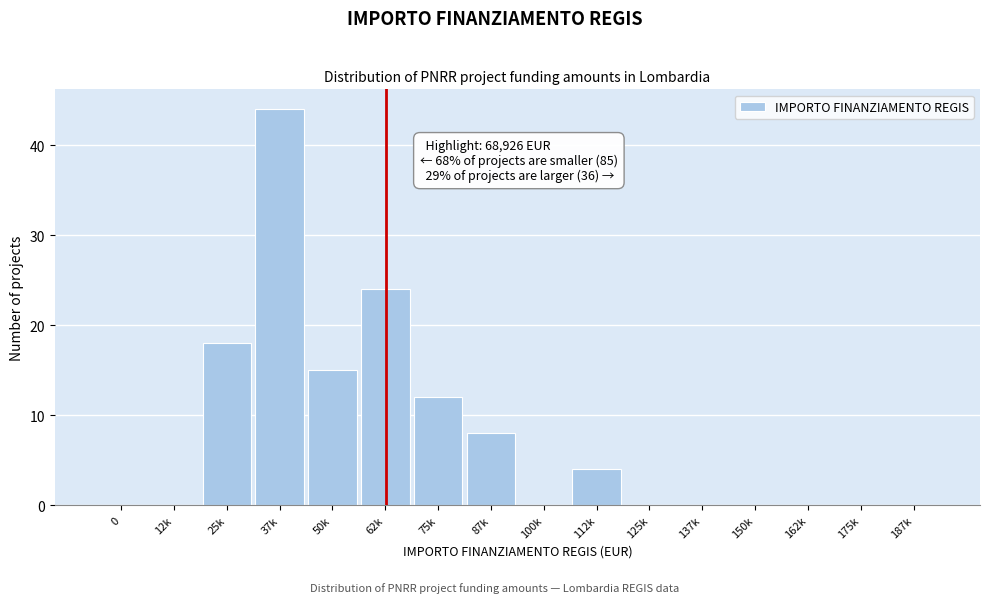

Reading left to right, what are all the values shown in this chart?

0=0	12k=0	25k=18	37k=44	50k=15	62k=24	75k=12	87k=8	100k=0	112k=4	125k=0	137k=0	150k=0	162k=0	175k=0	187k=0